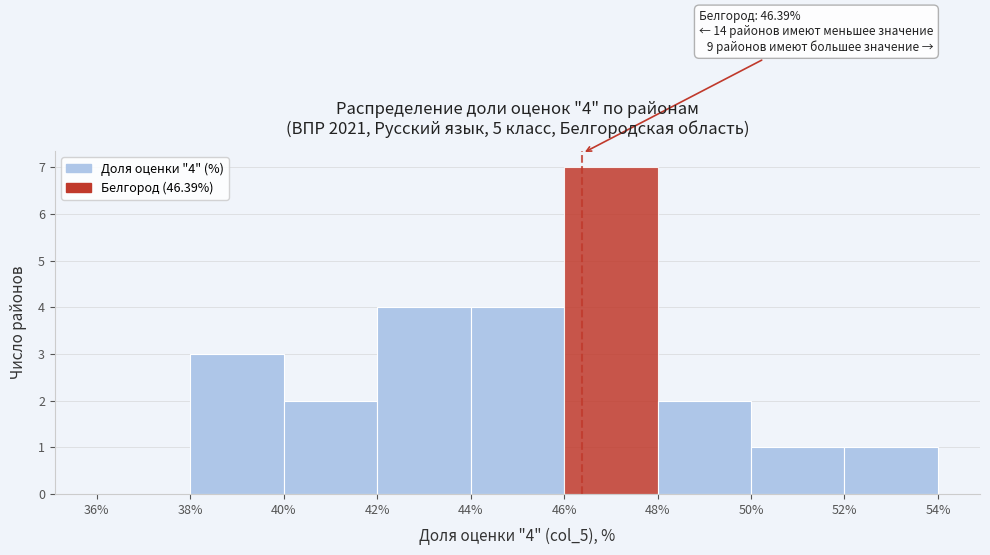

Over which range of the x-axis is the bar tallest?

46% to 48%